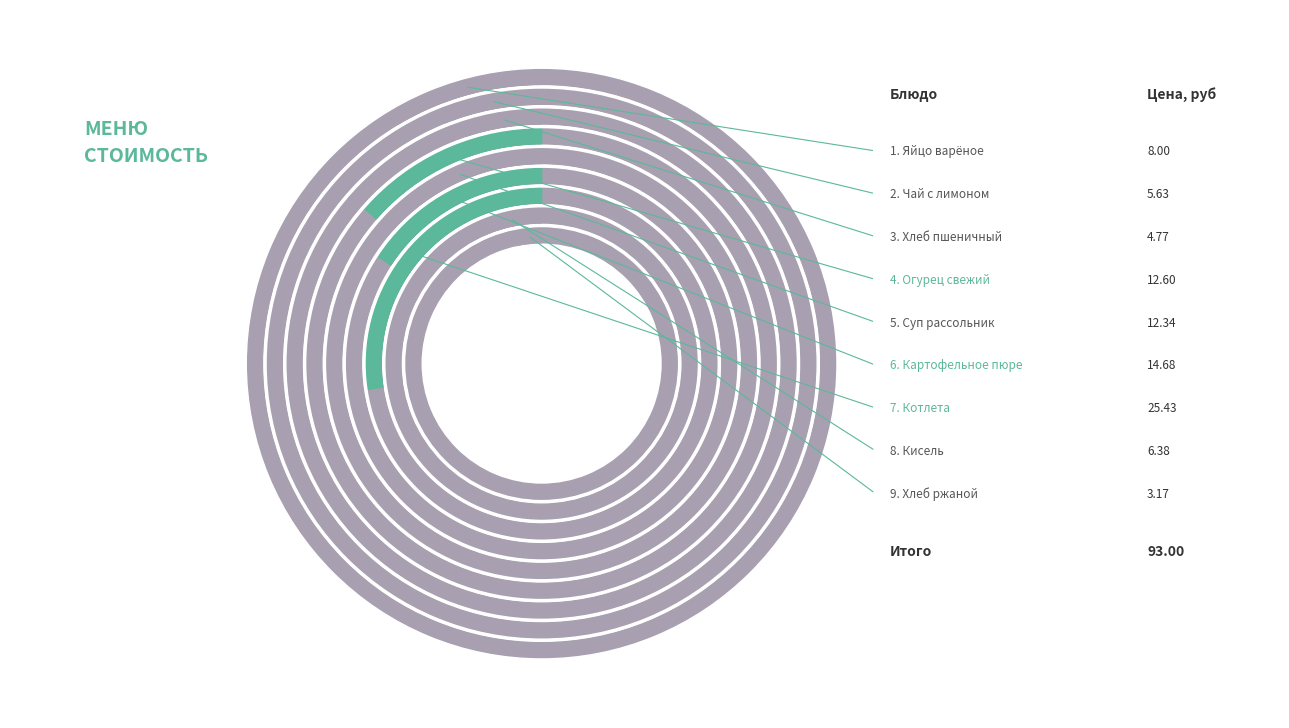

Which has a higher value, Чай с лимоном or Кисель?

Кисель